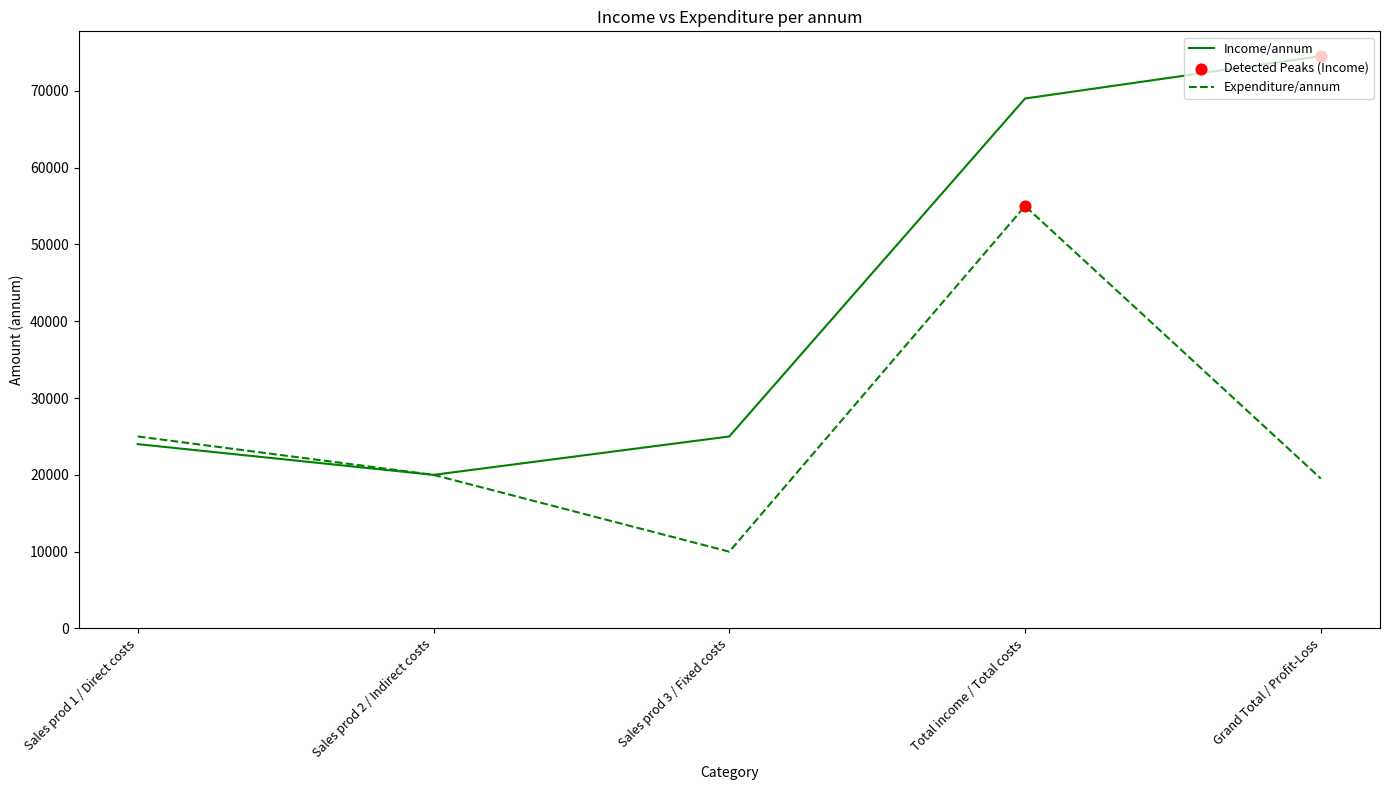

Which series has the largest range (max minus min)?

Income/annum